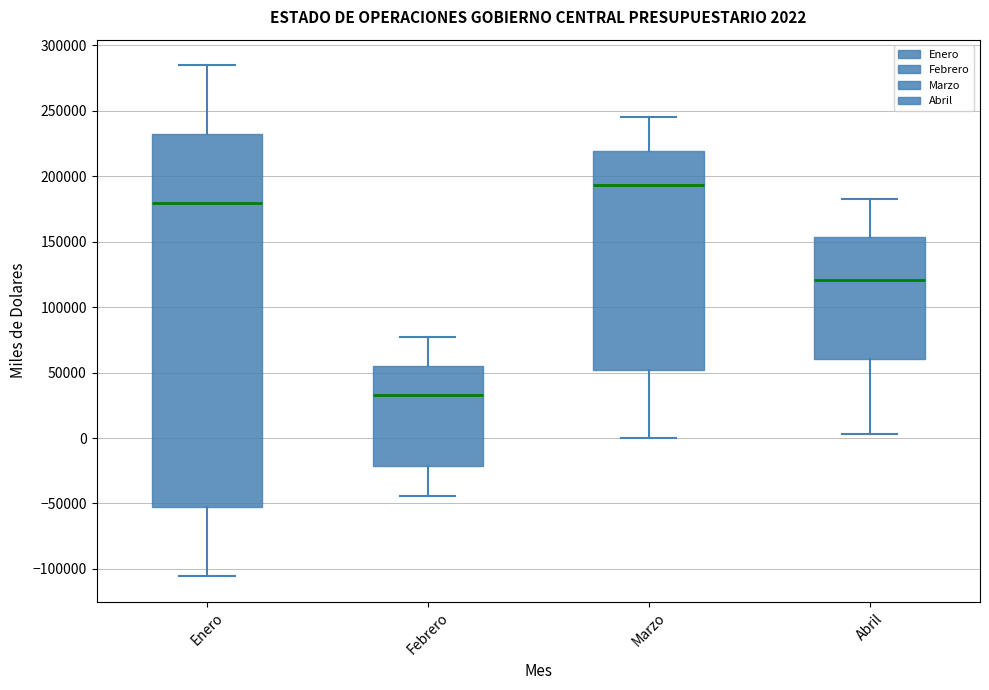

Which box is the tallest, from its lower edge to its upper edge?

Enero